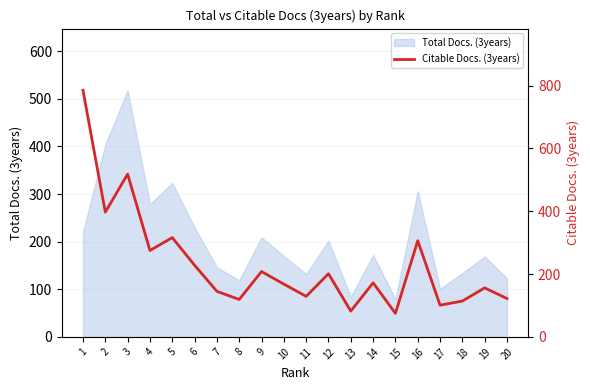

True or false: there are more than 0 points higher than both neighbors.

True